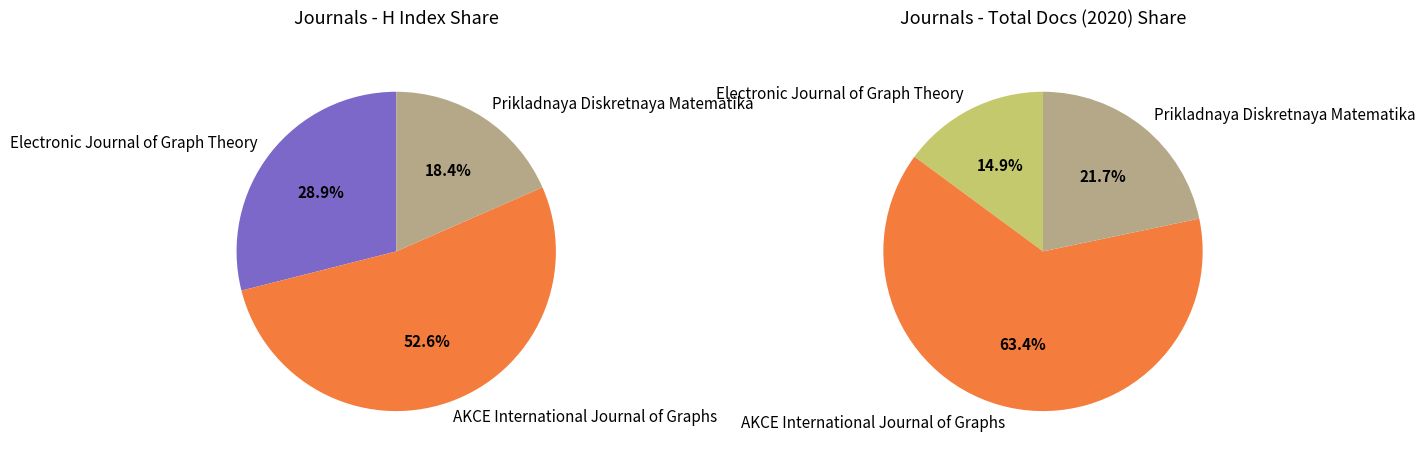

How much of the chart is everything except Electronic Journal of Graph Theory?

71.1%